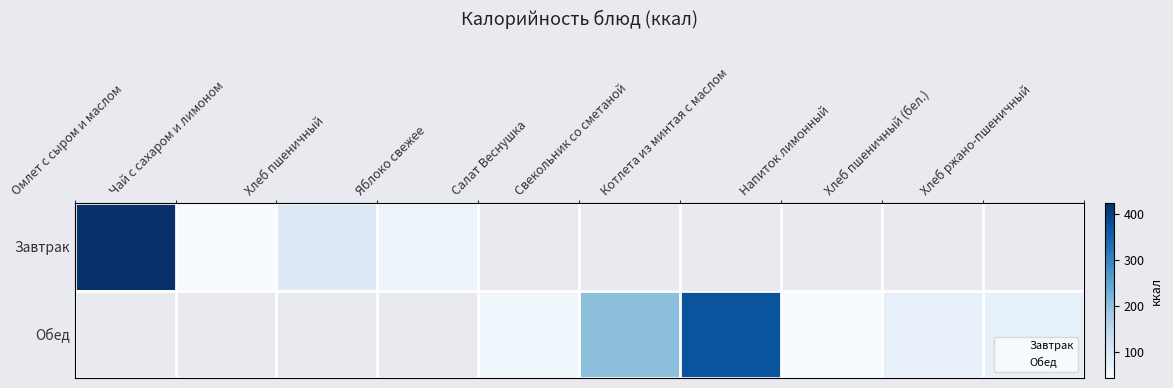

Which series has the largest total across all categories?

Обед